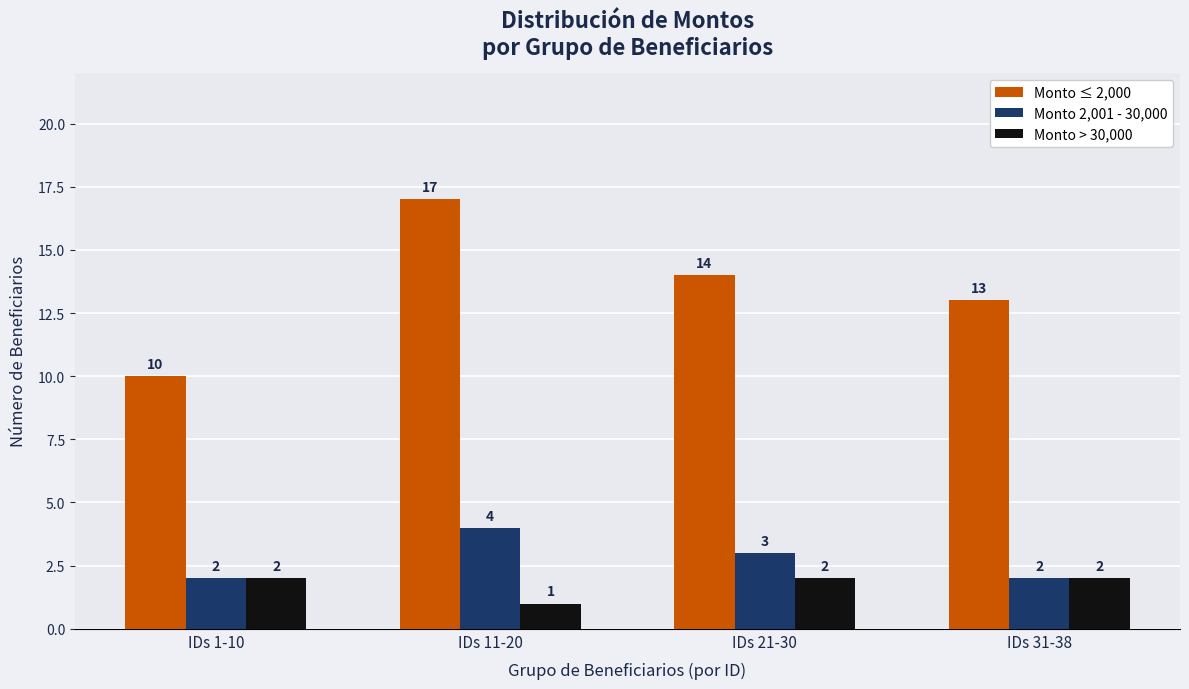

Rank the series by their maximum value, from highest to lowest.

Monto ≤ 2,000, Monto 2,001 - 30,000, Monto > 30,000